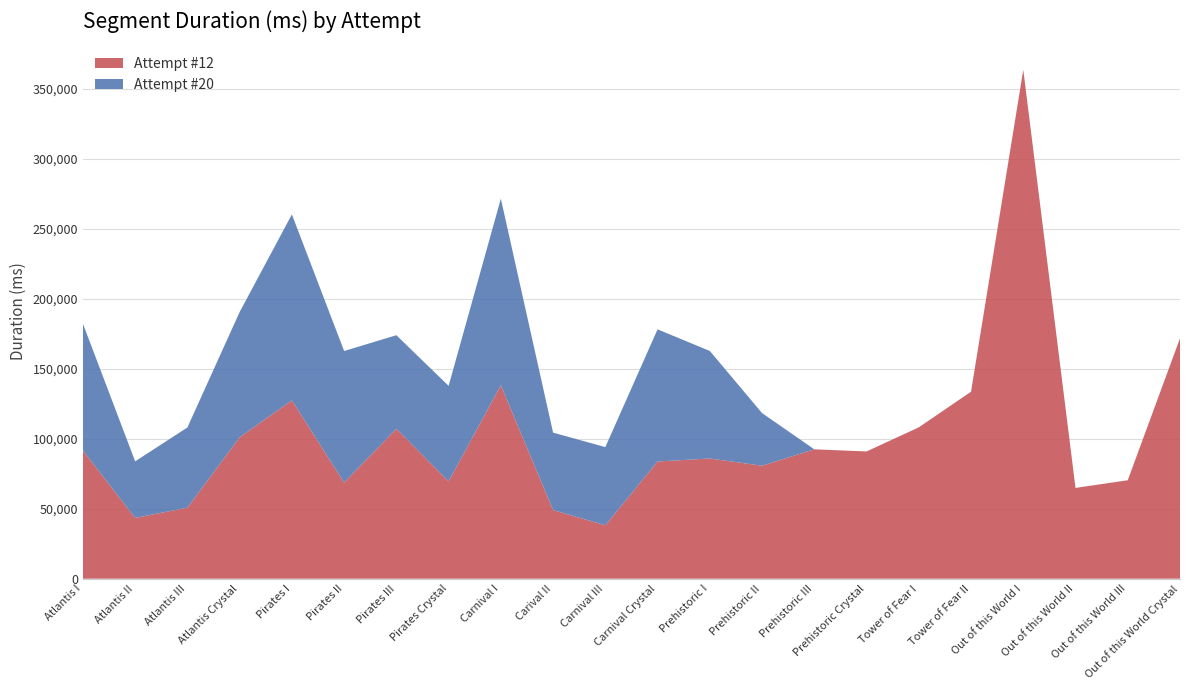

Reading left to right, what are all the values shown in this chart?

Attempt #12: Atlantis I=91544	Atlantis II=43386	Atlantis III=50705	Atlantis Crystal=100956	Pirates I=127339	Pirates II=68616	Pirates III=107037	Pirates Crystal=69470	Carnival I=138125	Carival II=49011	Carnival III=38108	Carnival Crystal=83676	Prehistoric I=85823	Prehistoric II=80653	Prehistoric III=92381	Prehistoric Crystal=90849	Tower of Fear I=108057	Tower of Fear II=133530	Out of this World I=363396	Out of this World II=64816	Out of this World III=70286	Out of this World Crystal=171651
Attempt #20: Atlantis I=90560	Atlantis II=40391	Atlantis III=57269	Atlantis Crystal=89461	Pirates I=132776	Pirates II=93951	Pirates III=66817	Pirates Crystal=68224	Carnival I=133213	Carival II=55289	Carnival III=55841	Carnival Crystal=94363	Prehistoric I=76779	Prehistoric II=37593	Prehistoric III=0	Prehistoric Crystal=0	Tower of Fear I=0	Tower of Fear II=0	Out of this World I=0	Out of this World II=0	Out of this World III=0	Out of this World Crystal=0